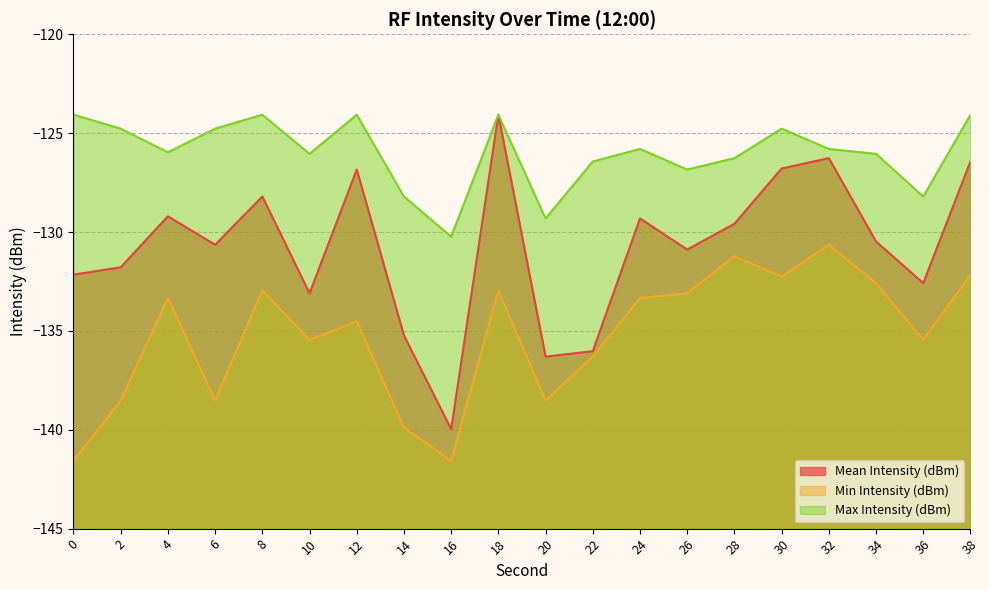

What is the sum of all Max Intensity (dBm) values?

-2519.8